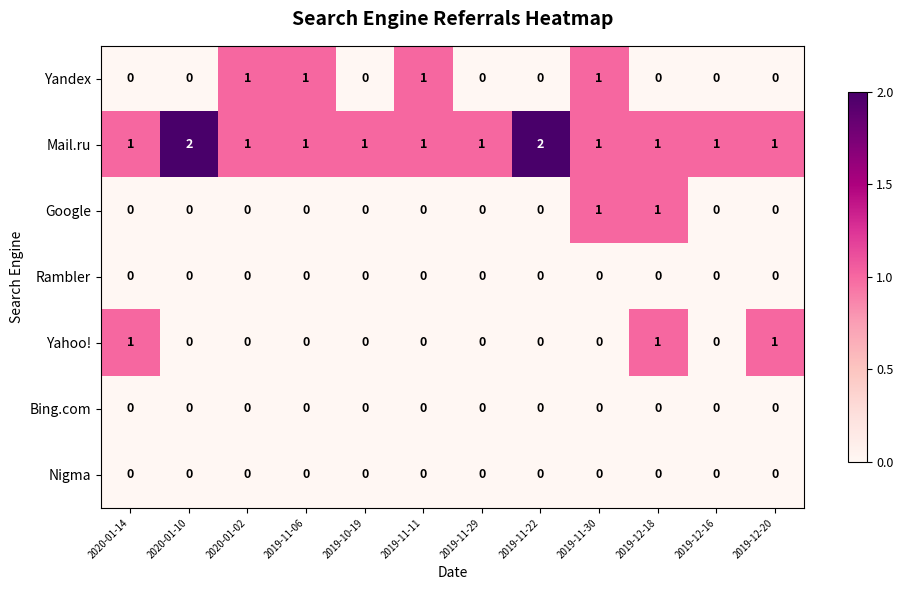

Between 2020-01-02 and 2019-11-30, which series saw the biggest shift?

Google